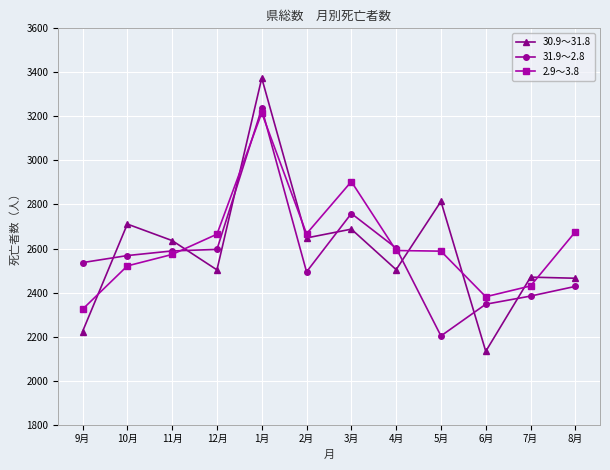

In 30.9～31.8, how many points are higher than both neighbors (excluding endpoints)?

5